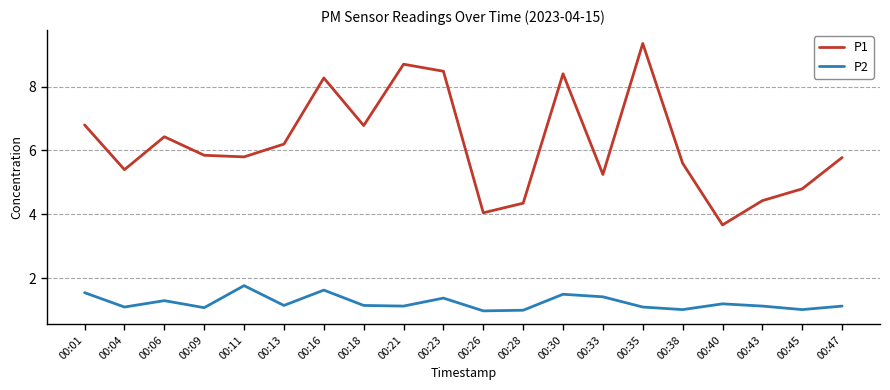

Does the chart display data point markers on the line(s)?

No